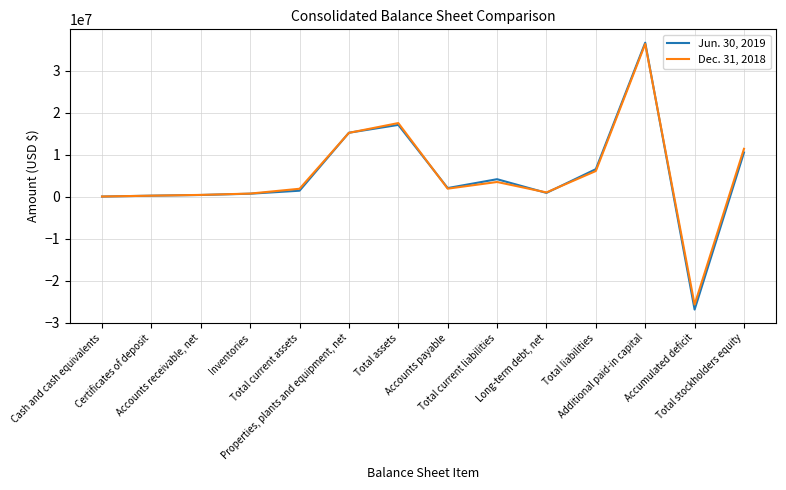

What is the average value of the Jun. 30, 2019 series?

4955114